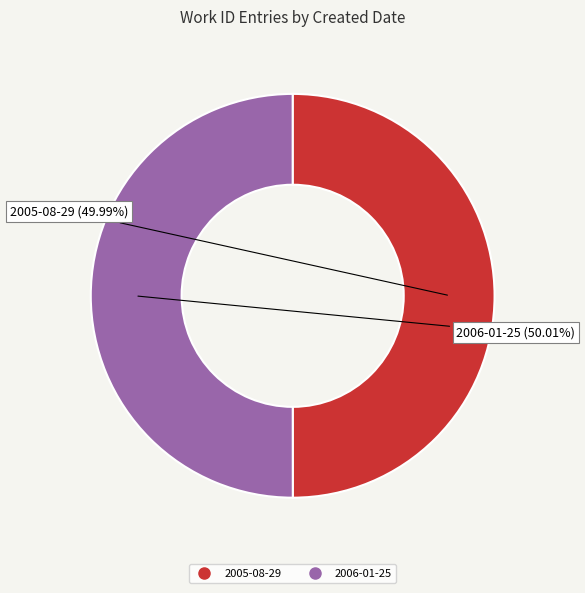

What is the ratio of the value at 2006-01-25 to the value at 2005-08-29?

1.0